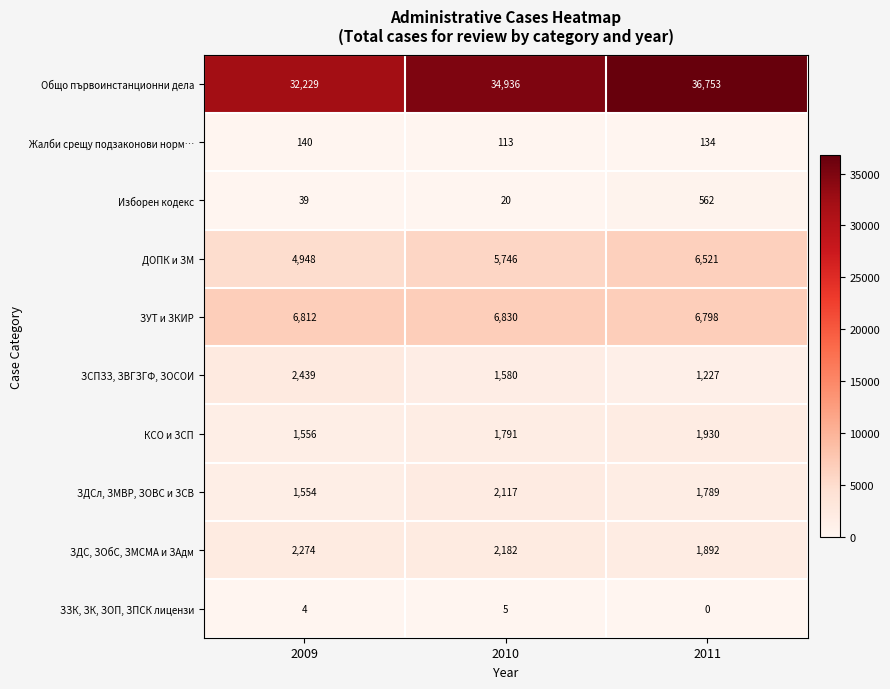

Which series changed the most between 2009 and 2011?

Общо първоинстанционни дела